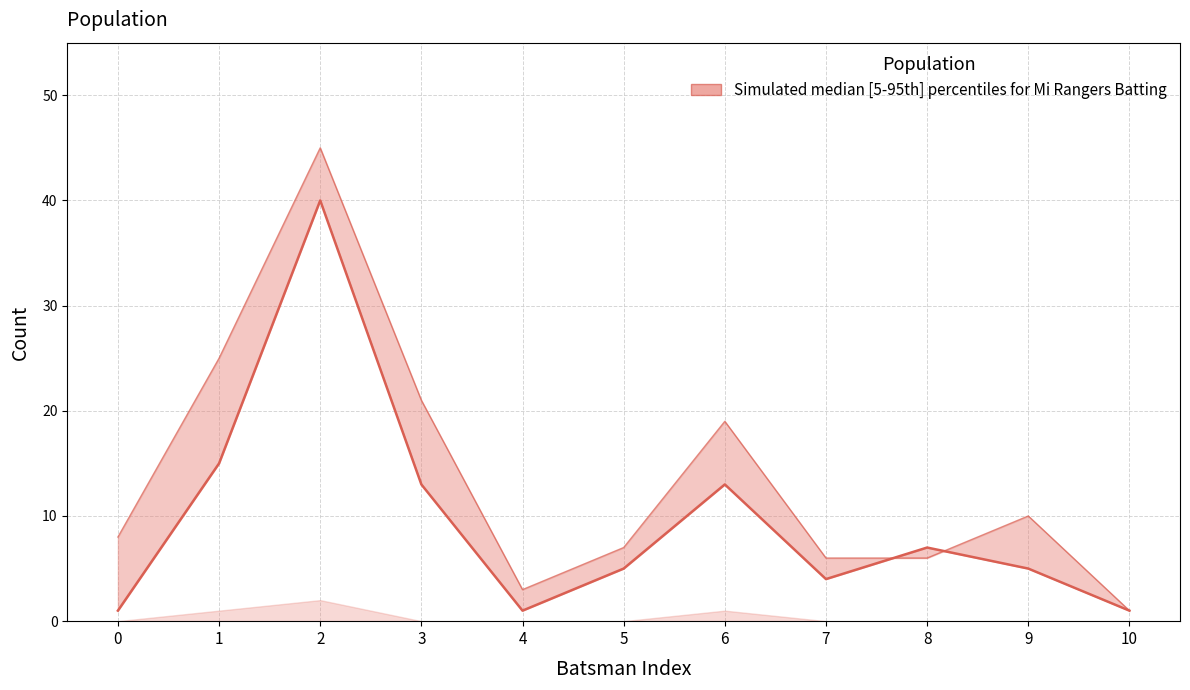

How many data points does each series have?

11